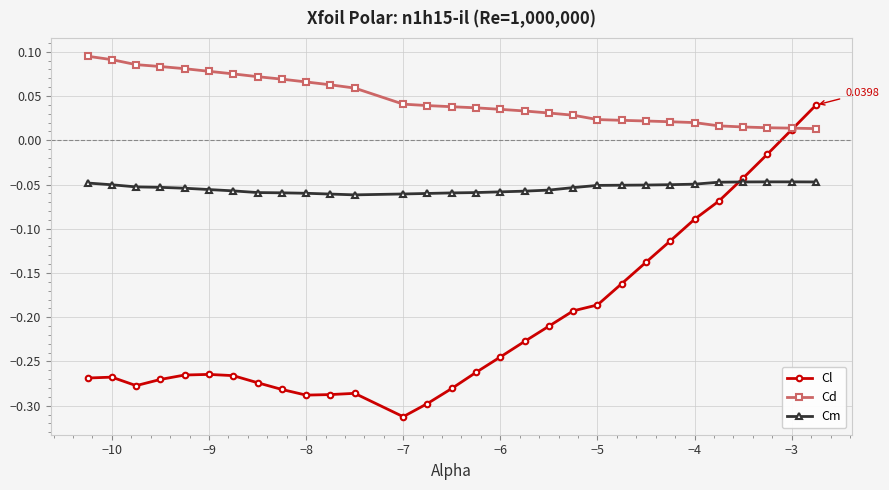

True or false: Cm and Cd intersect in this chart.

False